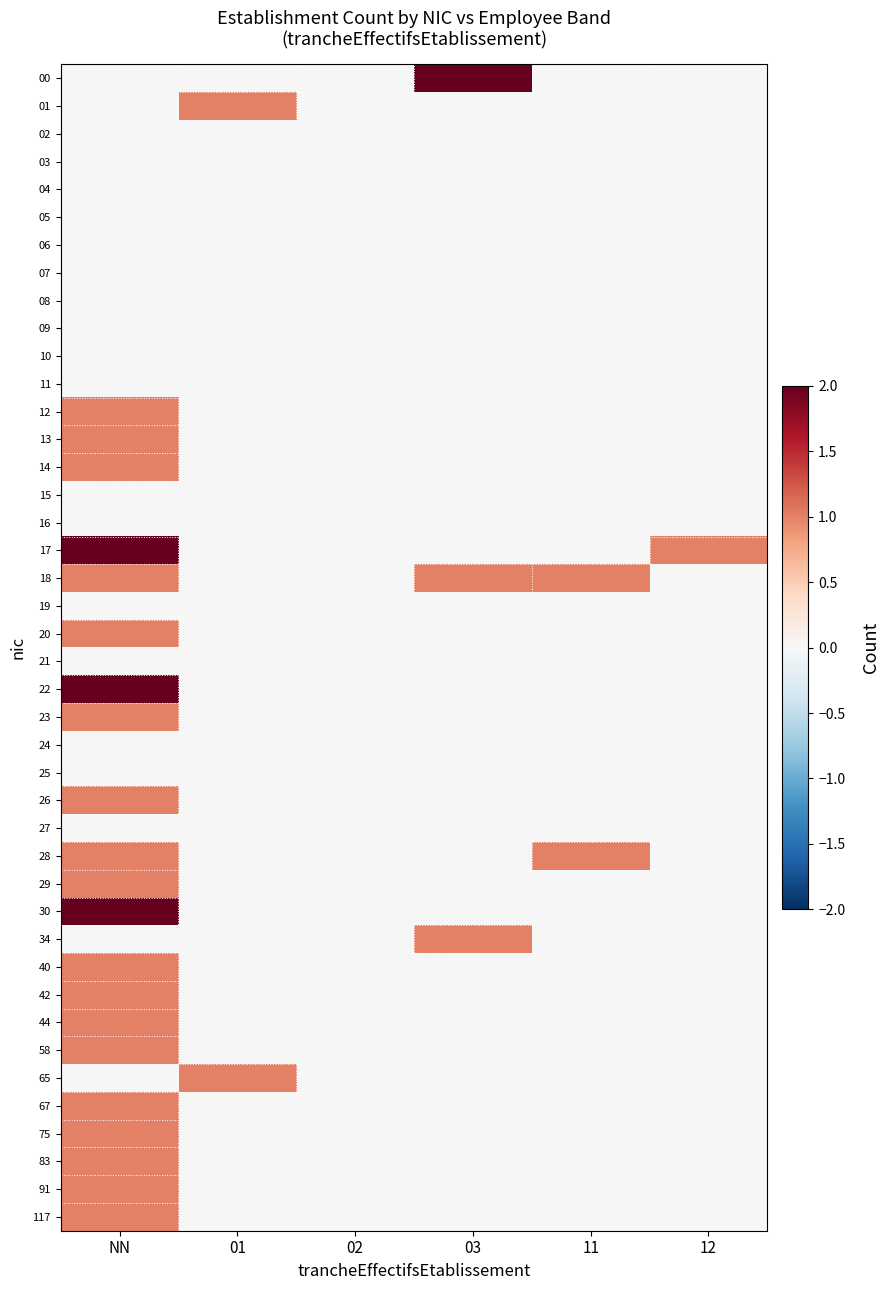

What value does the 12 series have at NN?

1